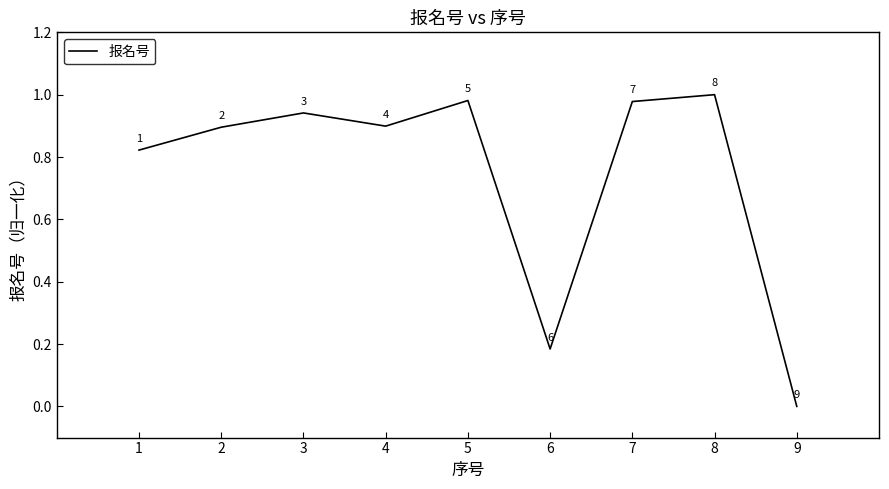

What is the change in value from 8 to 9?

-1.0